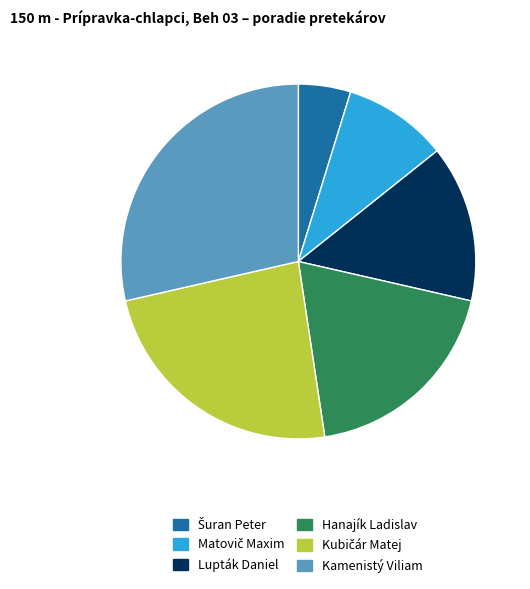

Does Lupták Daniel account for over 50% of the chart?

No